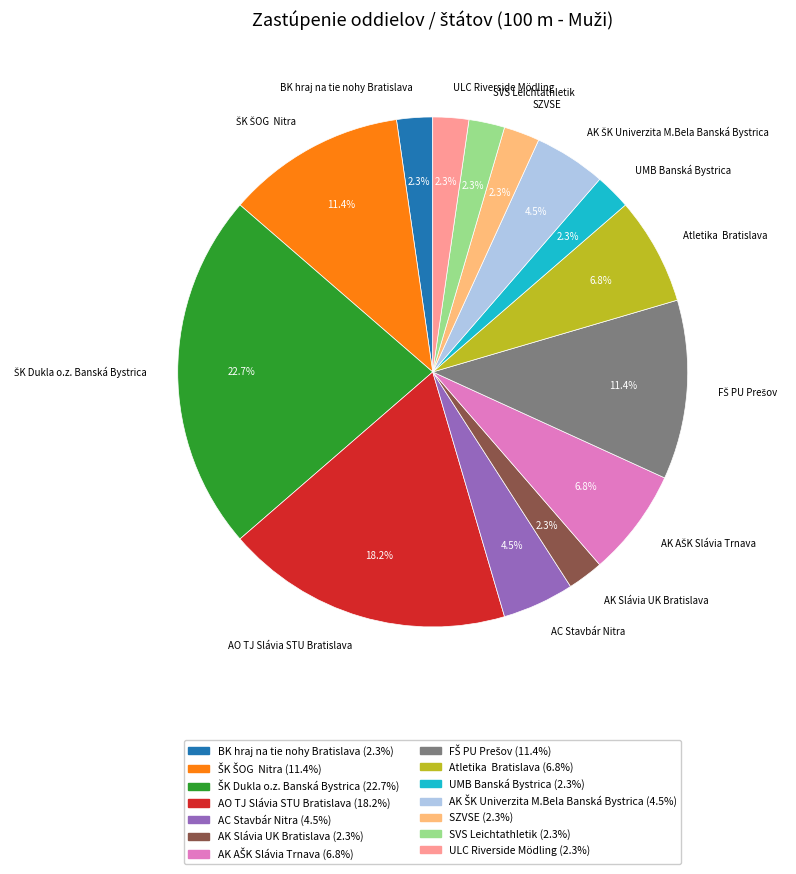

What is the ratio of the value at Atletika Bratislava to the value at SVS Leichtathletik?

3.0